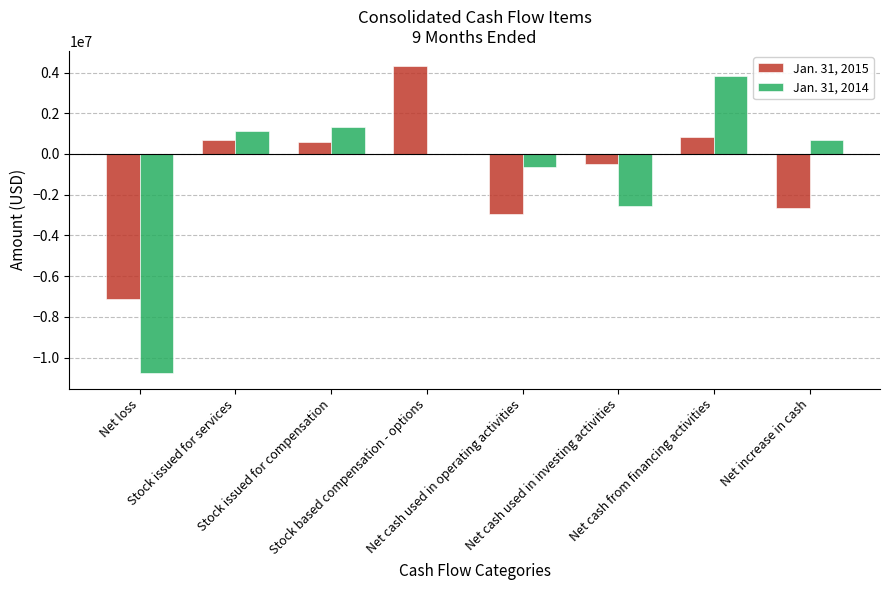

At which label does Jan. 31, 2015 reach its minimum?

Net loss